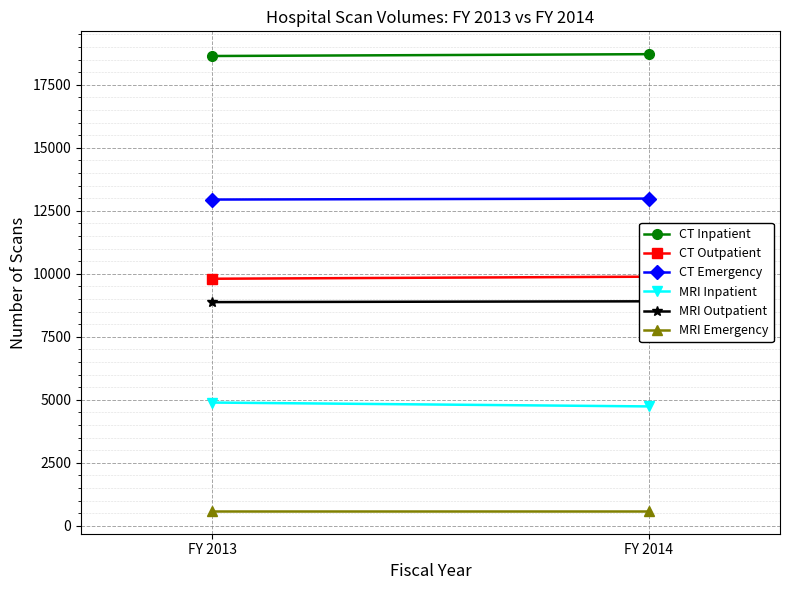

What is the highest value of the CT Inpatient series?

18714